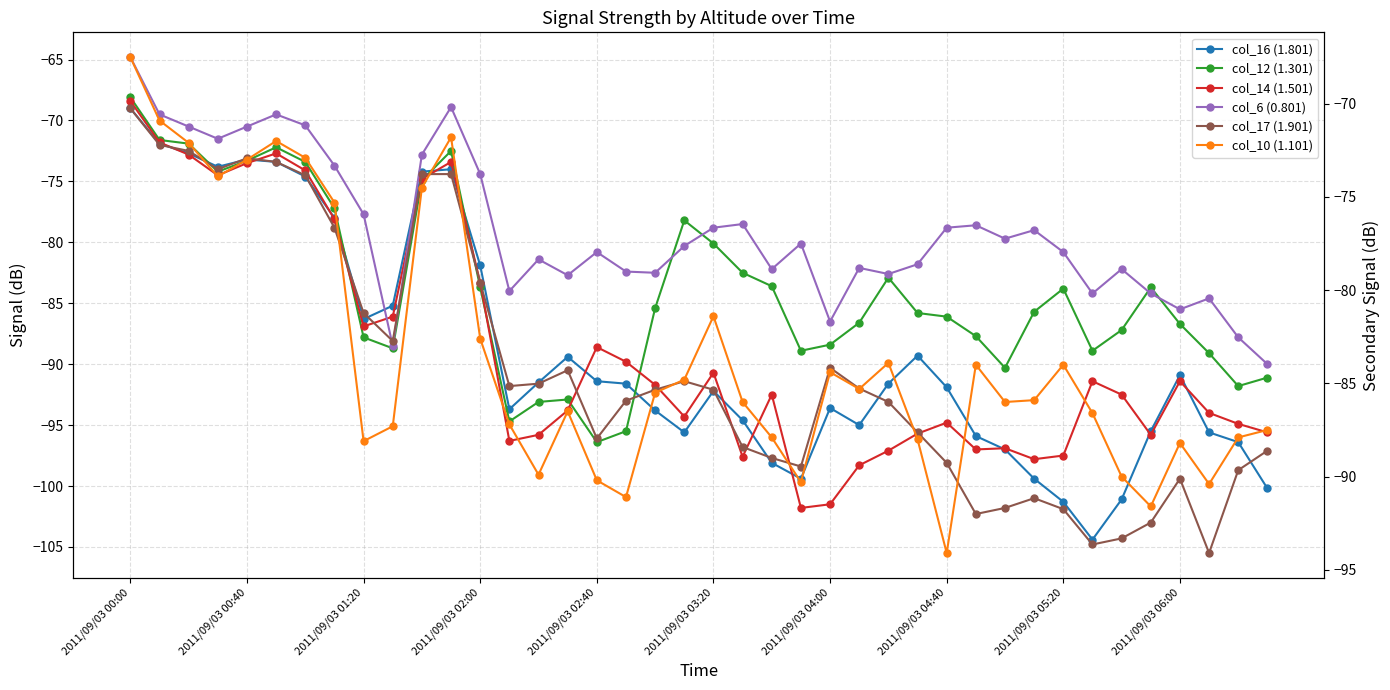

List the labels in order of col_17 (1.901) value, smallest first.

37, 33, 34, 35, 29, 32, 30, 31, 36, 38, 23, 28, 22, 39, 21, 16, 27, 26, 17, 18, 20, 25, 13, 14, 19, 15, 24, 2011/09/03 06:00, 2011/09/03 05:20, 12, 2011/09/03 04:40, 2011/09/03 04:00, 10, 11, 2011/09/03 02:00, 2011/09/03 03:20, 2011/09/03 02:40, 2011/09/03 01:20, 2011/09/03 00:40, 2011/09/03 00:00